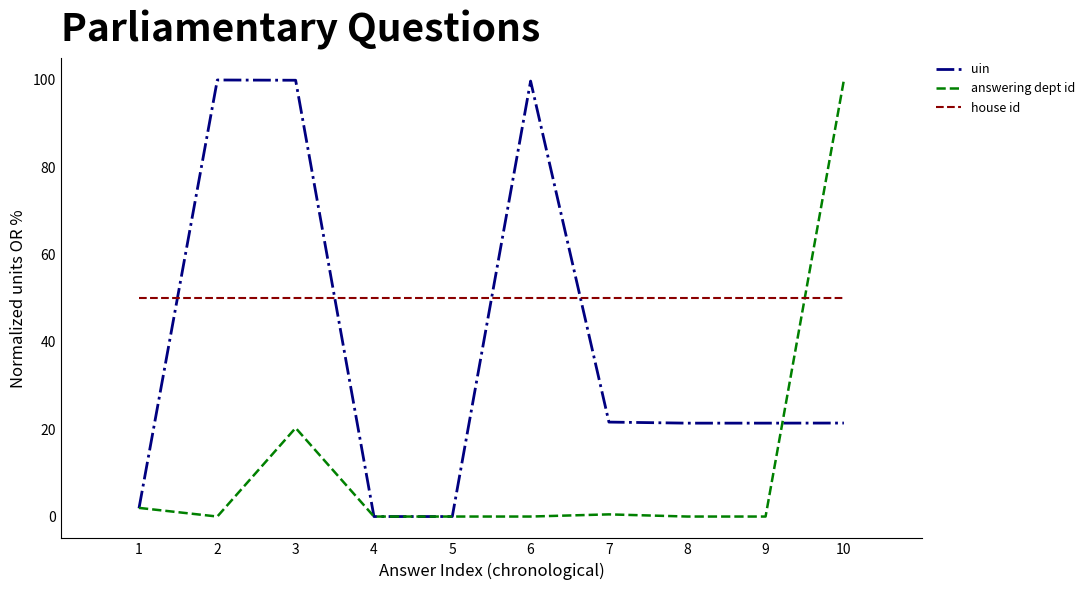

Rank the series by their average value, from highest to lowest.

house id, uin, answering dept id